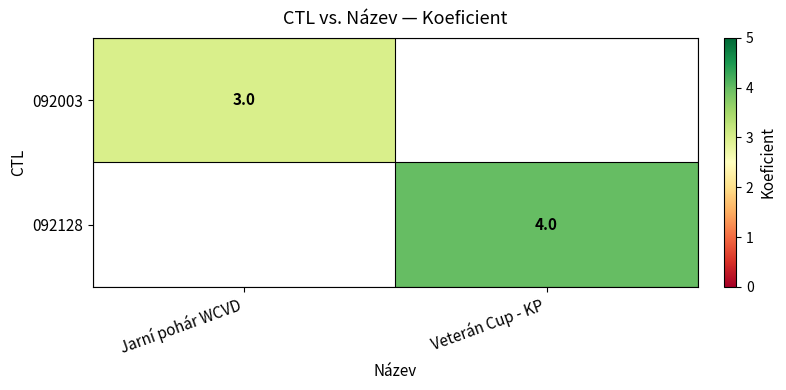

How many distinct data groups are displayed?

2